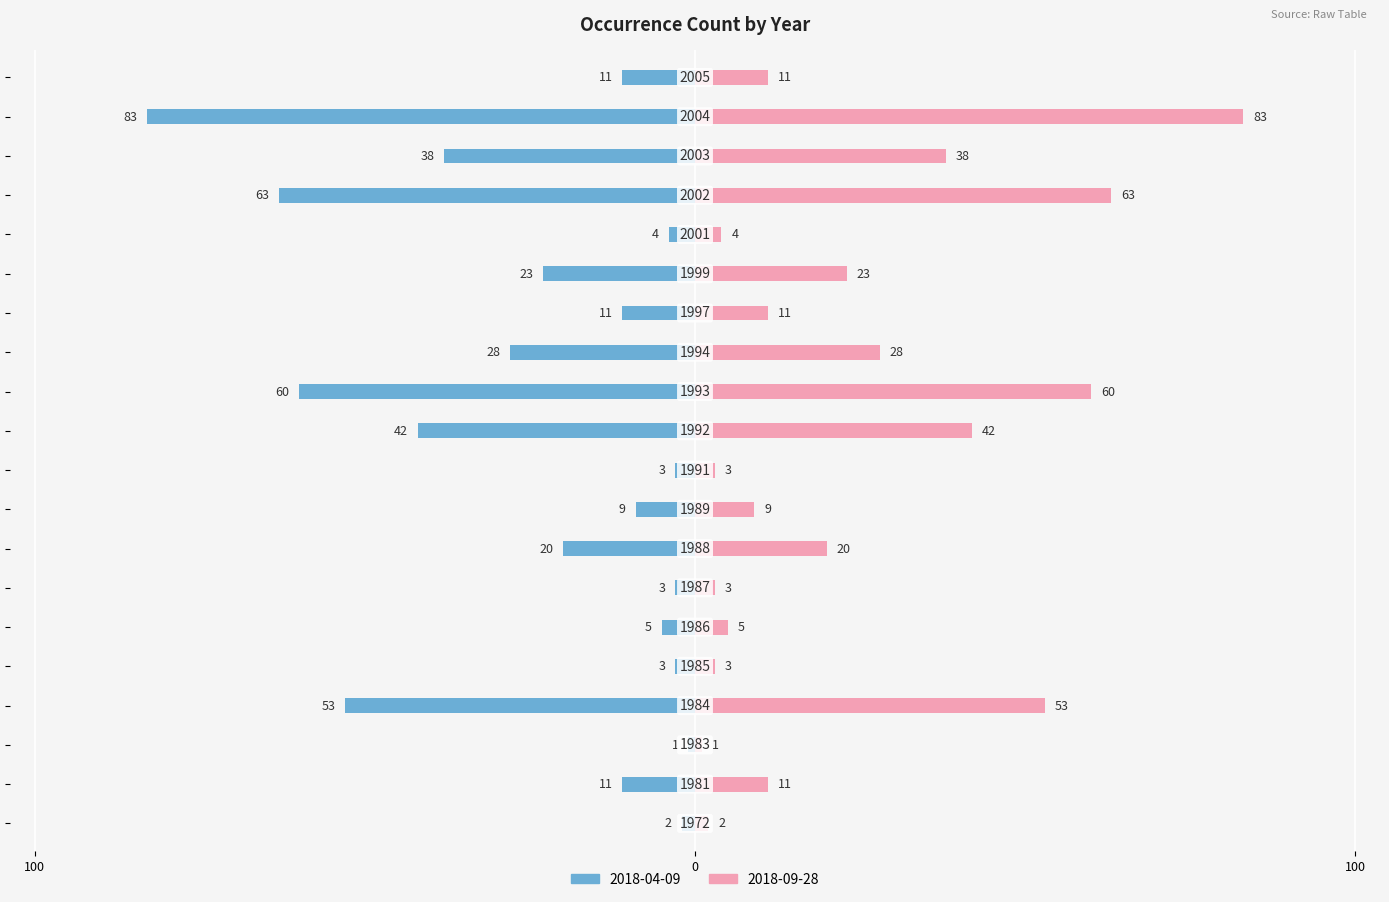

Which series has the largest total across all categories?

2018-09-28